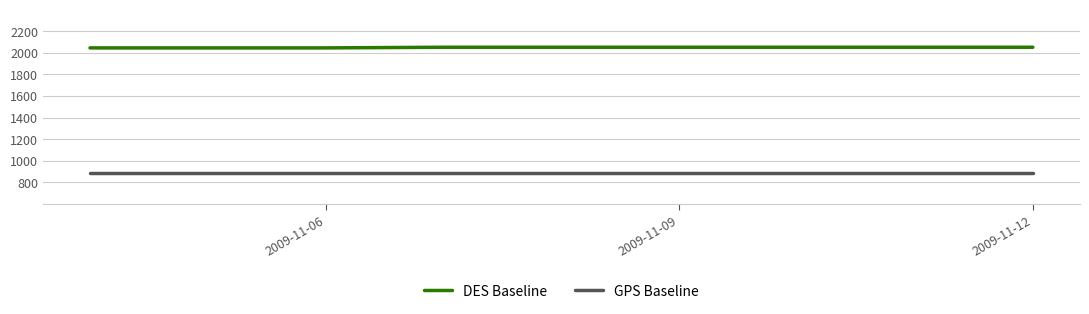

What is the spread (max minus min) of values at 2009-11-12?

1158